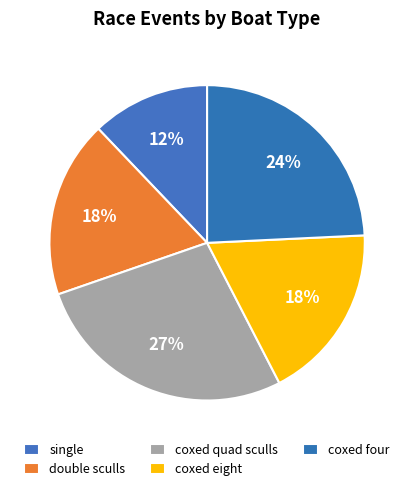

How many slices are in this pie chart?

5